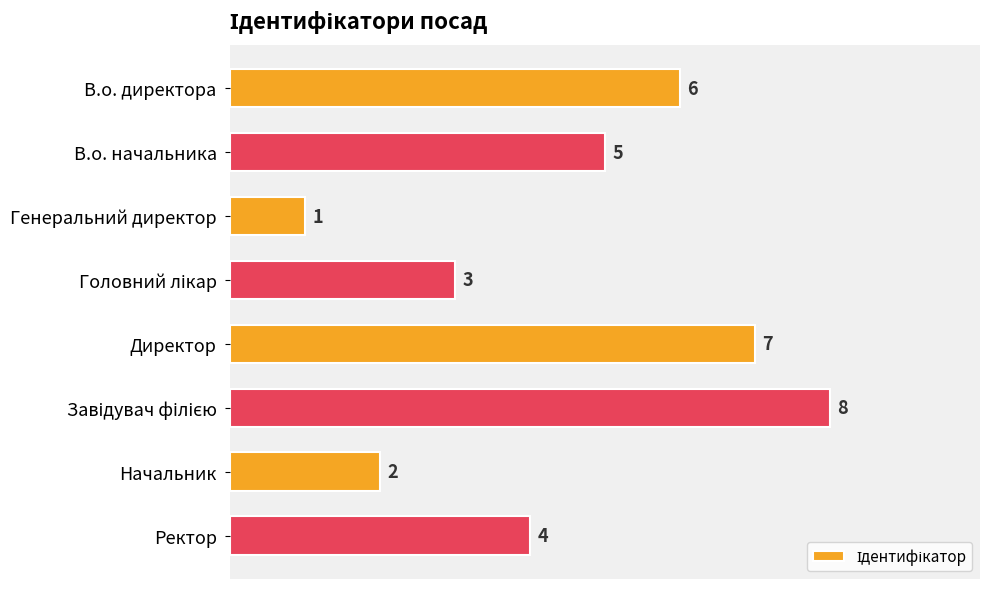

What is the label of the 4th bar from the bottom?

Директор